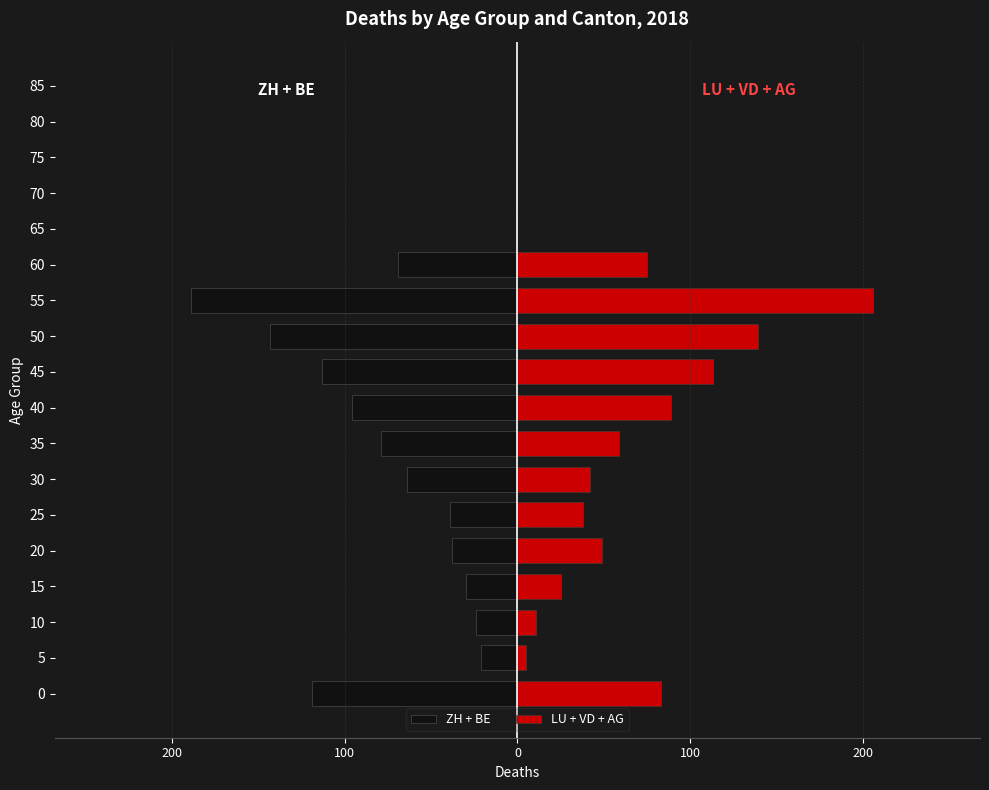

Are the bars grouped side by side (vs. stacked)?

Yes